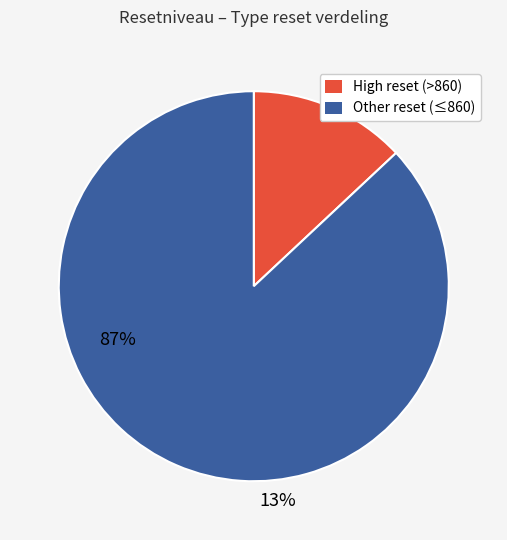

Is there any slice that represents more than half of the pie?

Yes